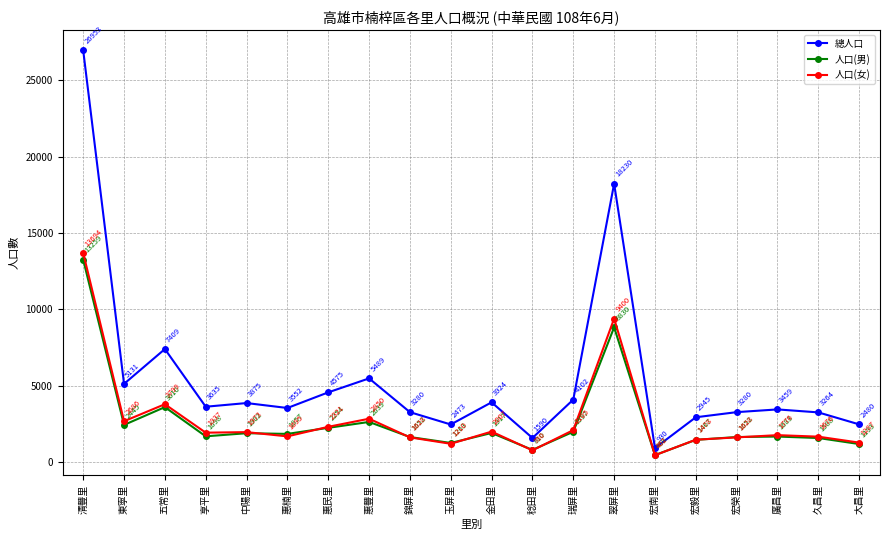

True or false: 人口(男) and 總人口 intersect in this chart.

False